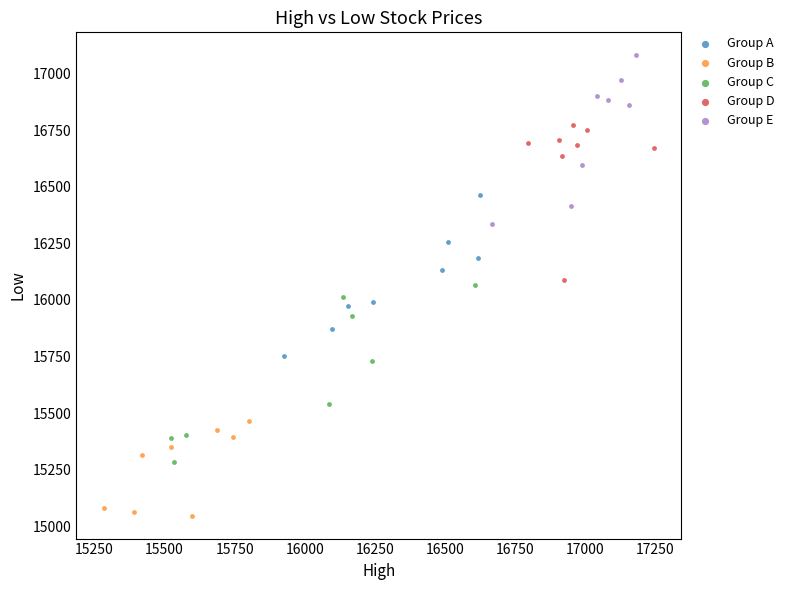

What are all the series names shown in the legend?

Group A, Group B, Group C, Group D, Group E